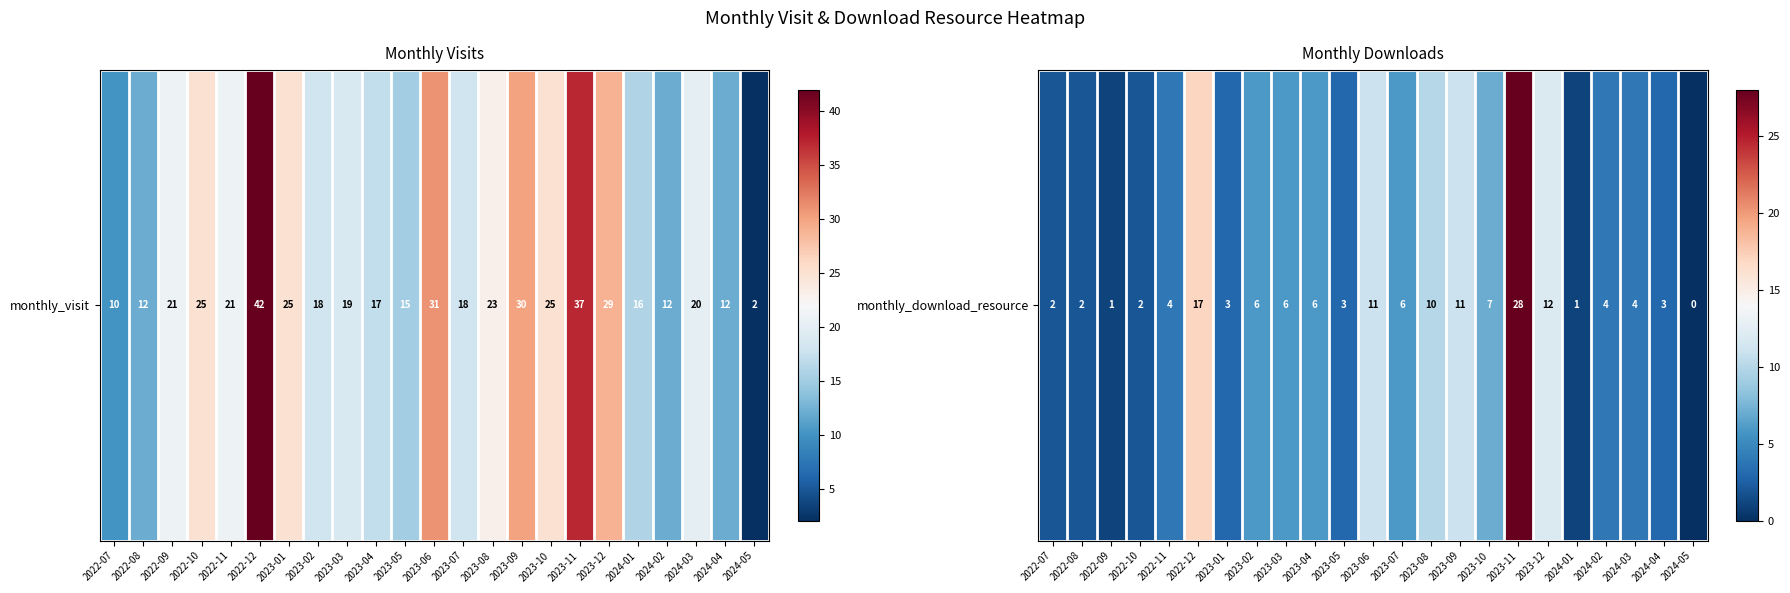

What is the difference between the values at 2023-08 and 2023-11?

18